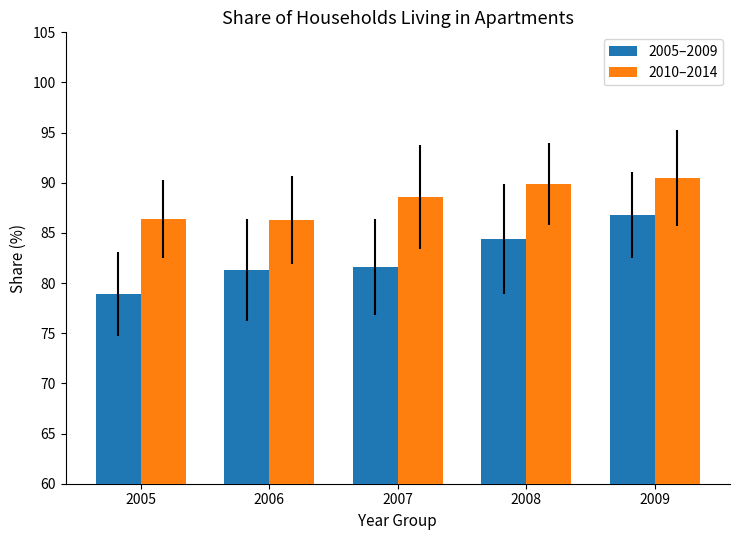

The value of 2005–2009 at 2005 is 115.9. True or false?

False